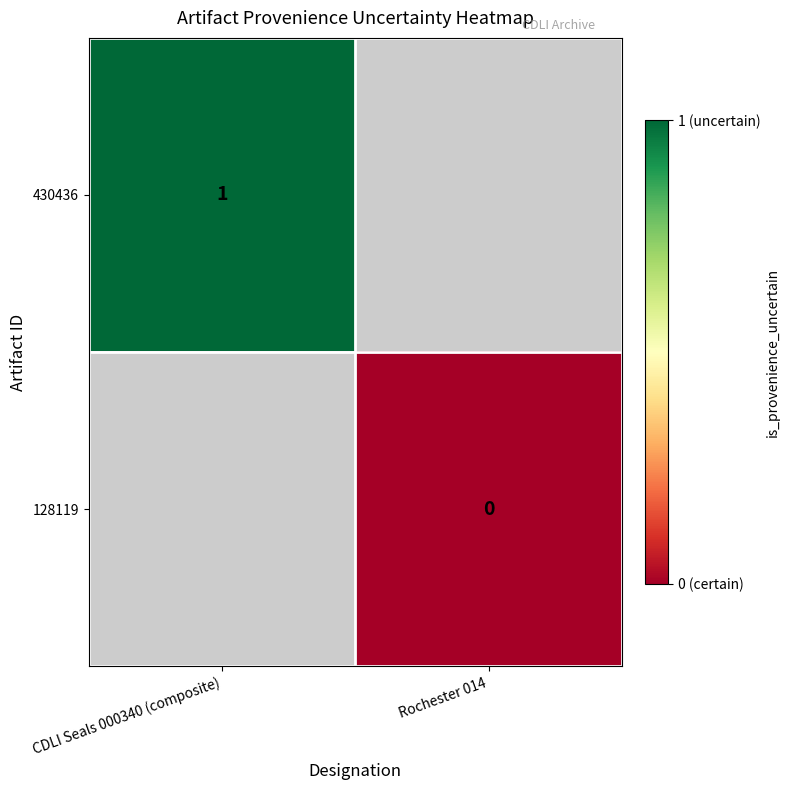

True or false: 430436 has a value of 1 at CDLI Seals 000340 (composite).

True